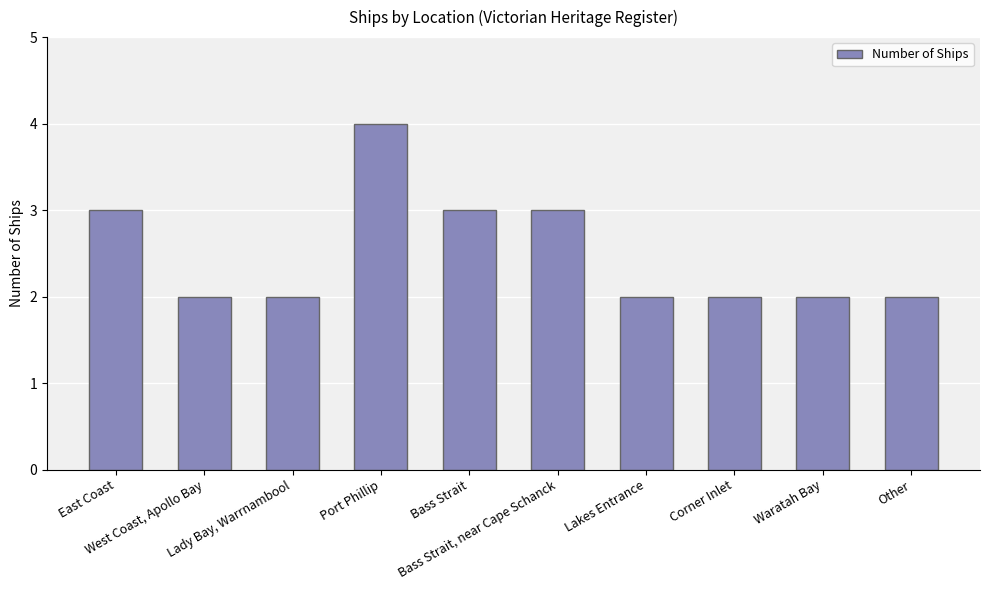

What is the maximum value shown in the chart?

4